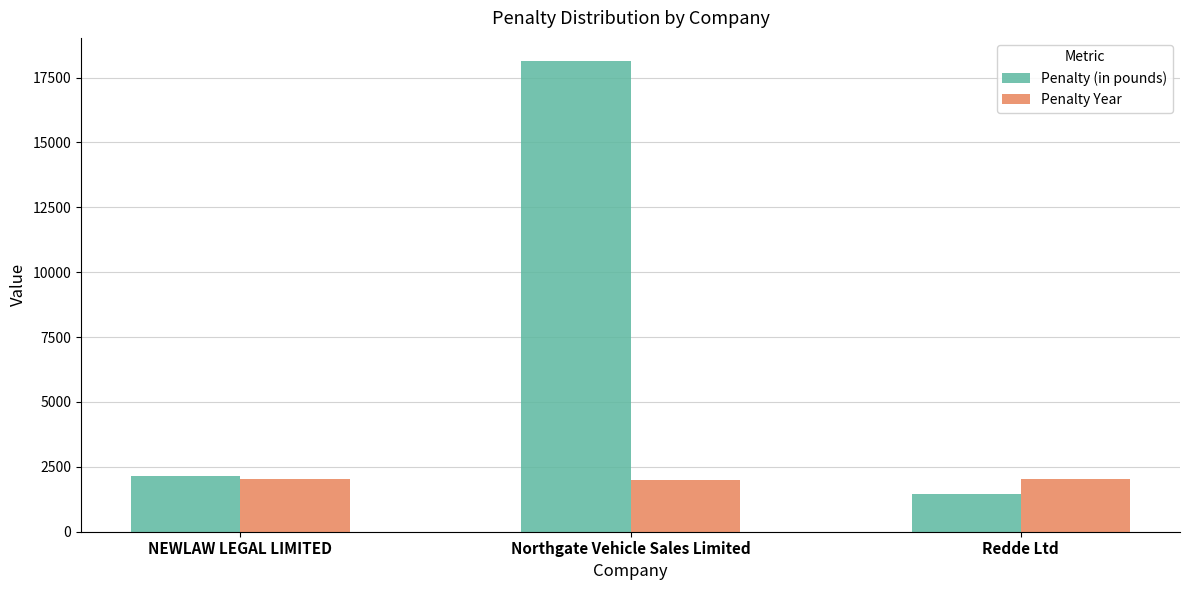

Is it true that Penalty (in pounds) equals 477 at Redde Ltd?

False